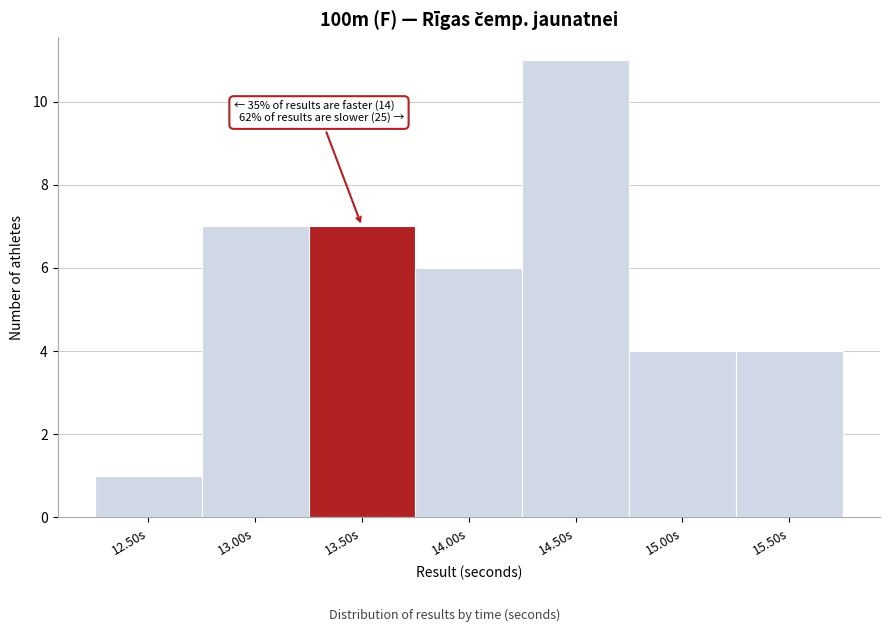

Reading left to right, transcribe all the data shown in this chart.

1	7	7	6	11	4	4